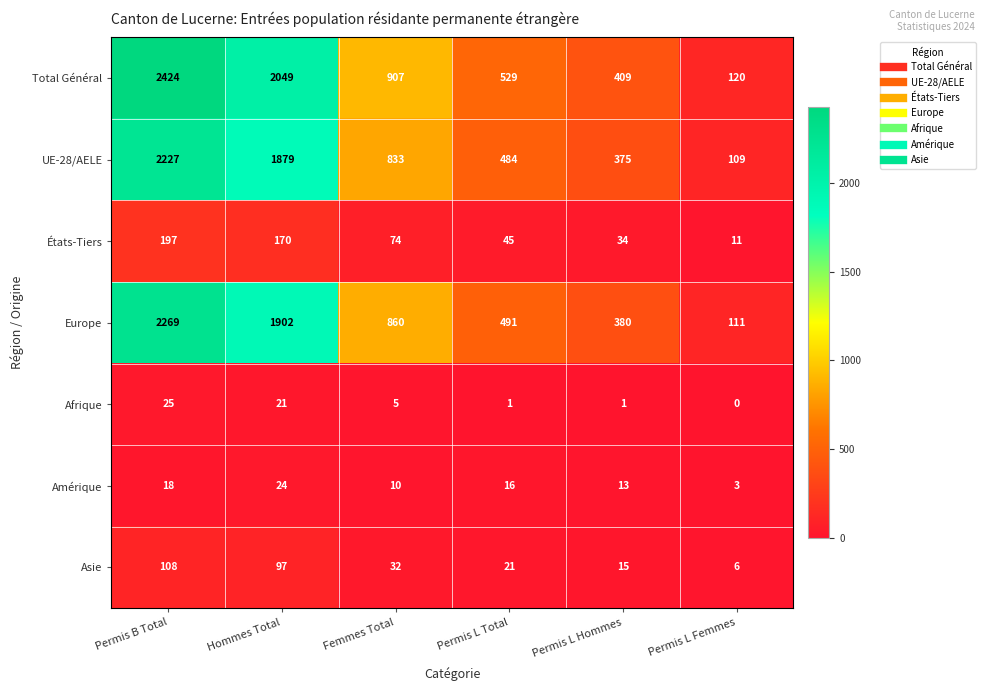

Where is Afrique nearest to the value 12?

Femmes Total